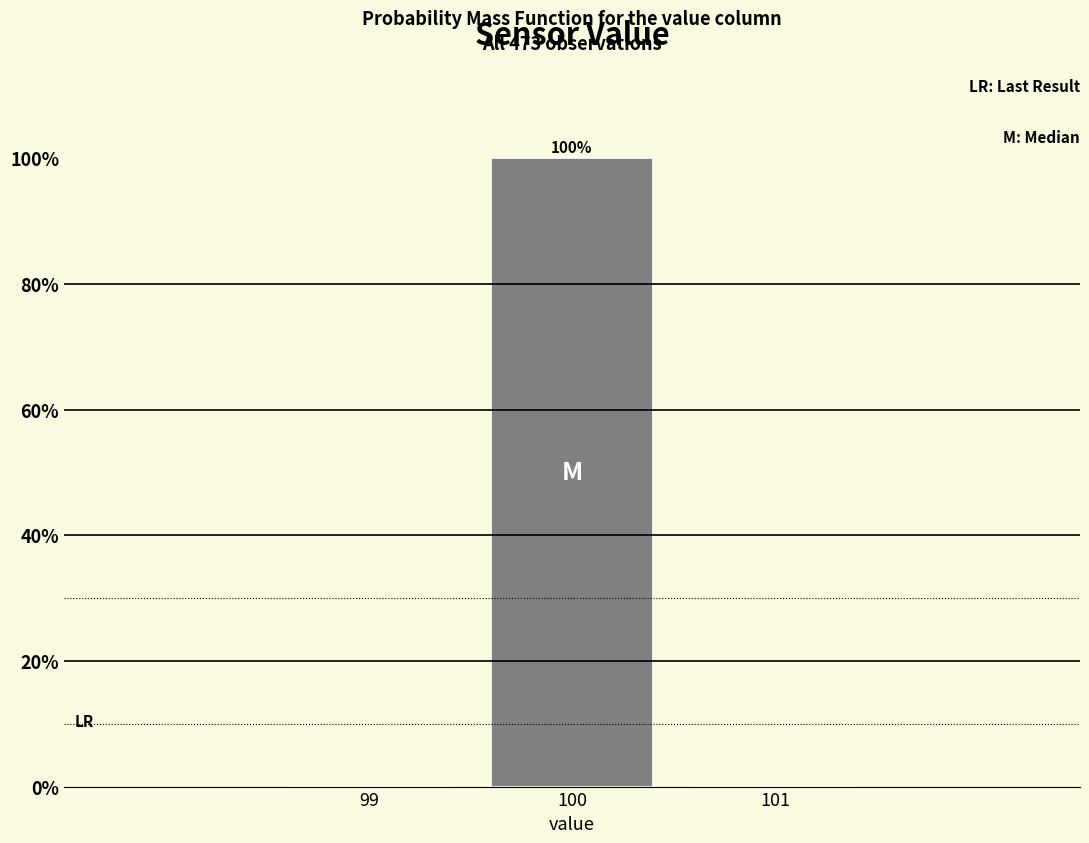

Over which range of the x-axis is the bar tallest?

99.5 to 100.5